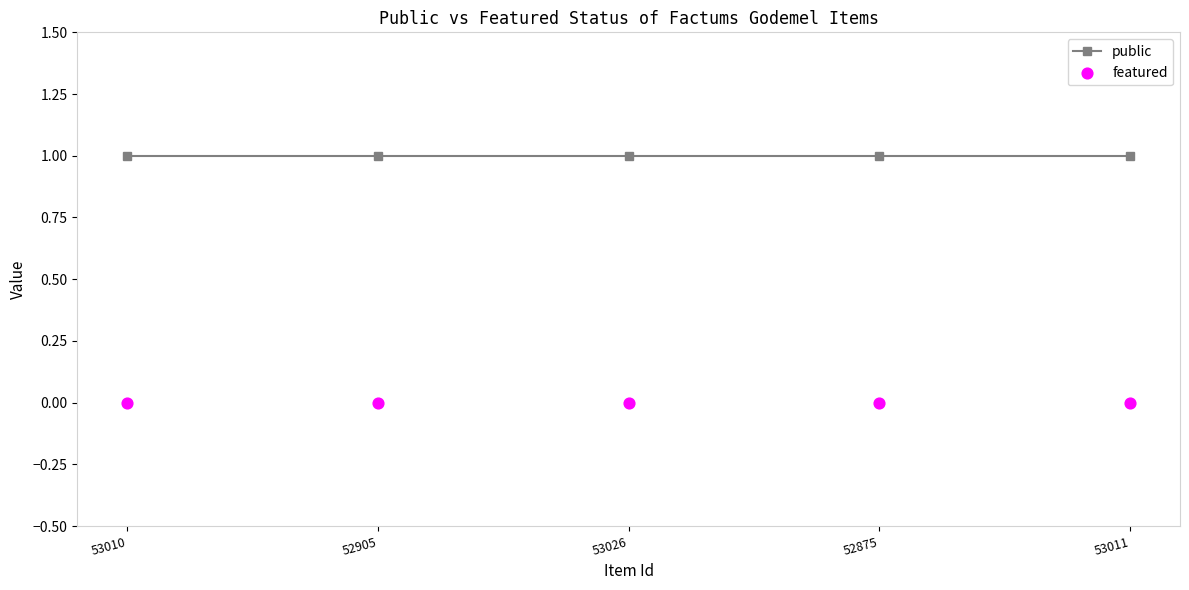

Is the value of featured at 53011 greater than the value of public at 53026?

No